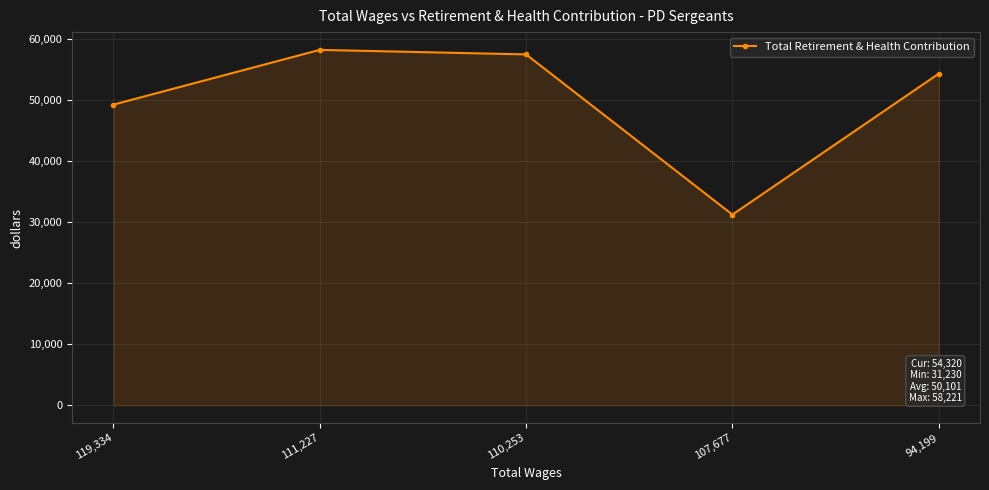

Where is the first local maximum?

111,227